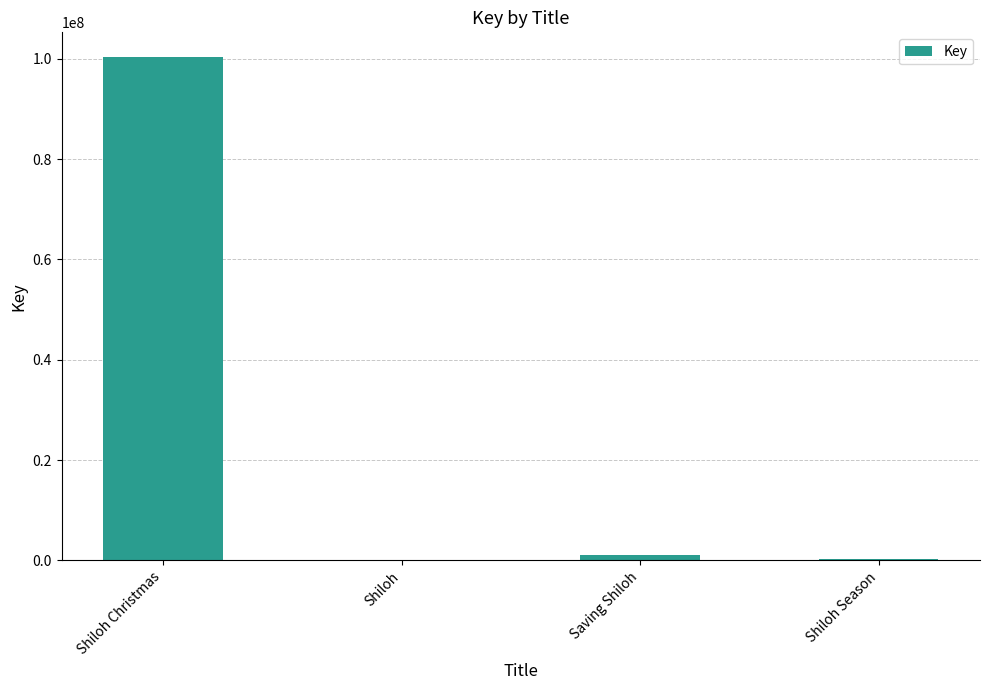

At which category does the chart reach its peak across all series?

Shiloh Christmas